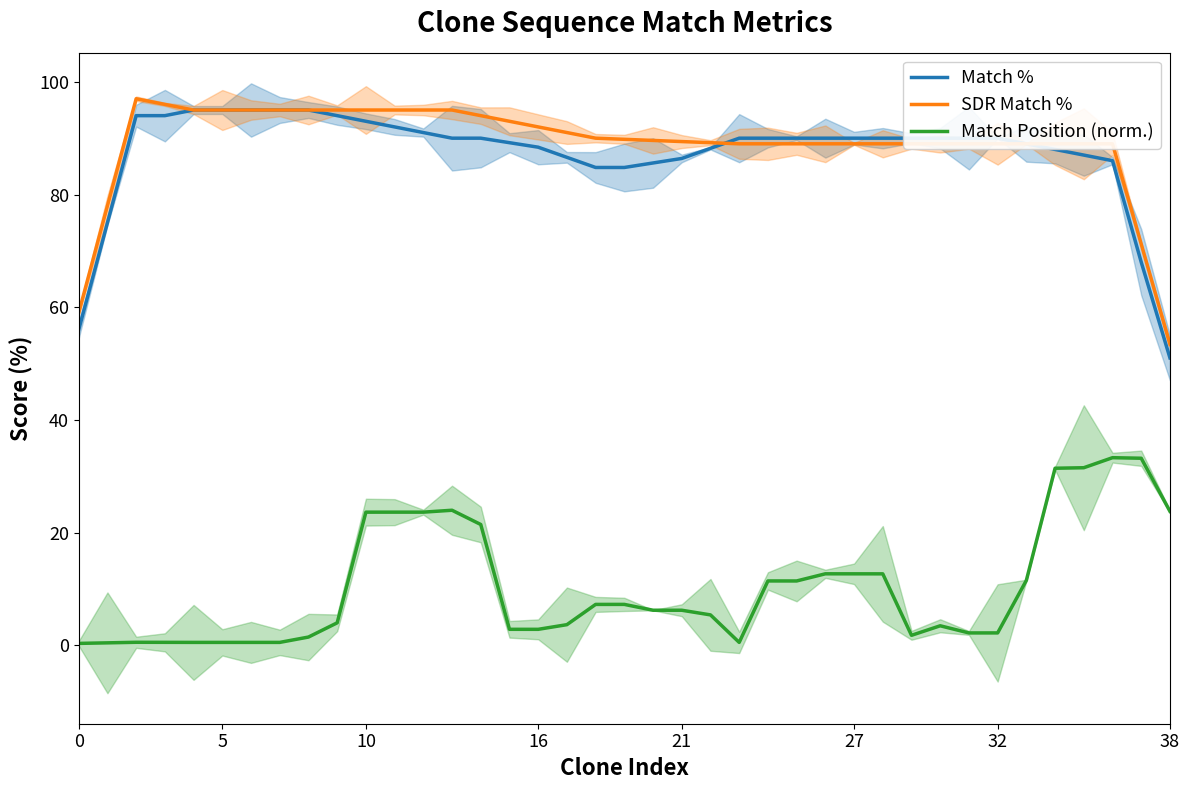

Is the value of SDR Match % at 38 greater than the value of Match Position (norm.) at 28?

Yes